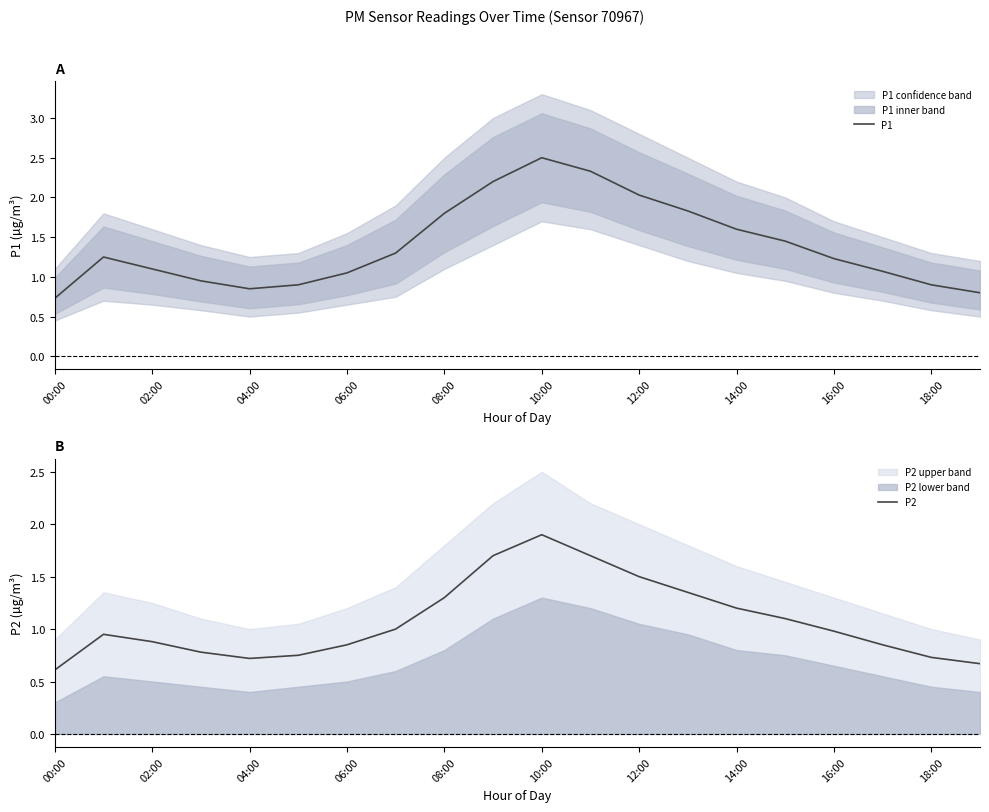

True or false: P2 and P1 intersect in this chart.

False